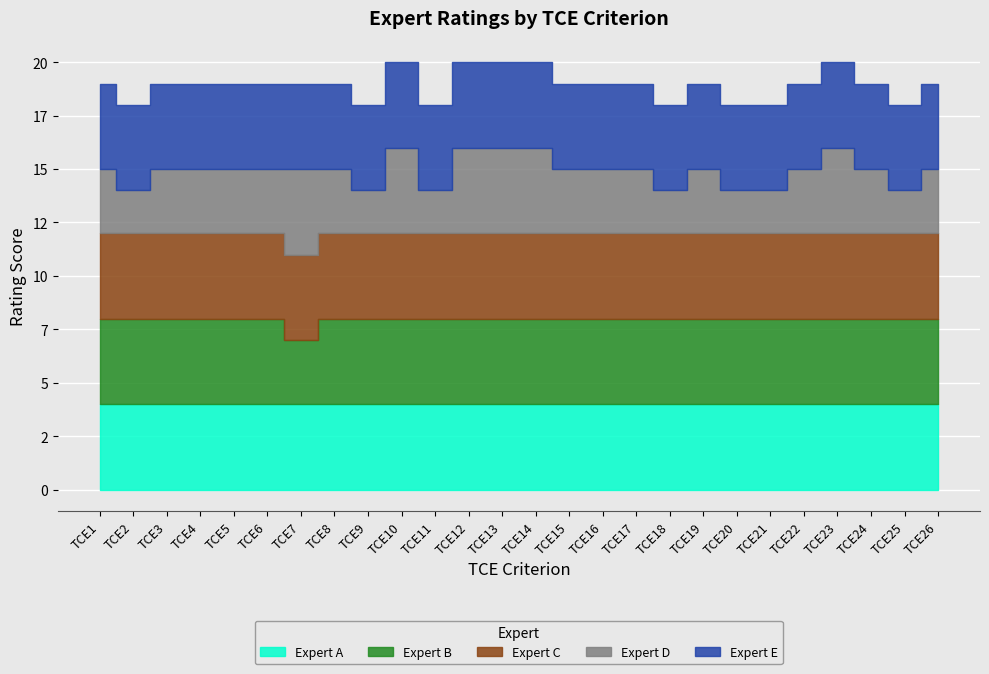

List the labels in order of Expert B value, smallest first.

TCE7, TCE1, TCE2, TCE3, TCE4, TCE5, TCE6, TCE8, TCE9, TCE10, TCE11, TCE12, TCE13, TCE14, TCE15, TCE16, TCE17, TCE18, TCE19, TCE20, TCE21, TCE22, TCE23, TCE24, TCE25, TCE26